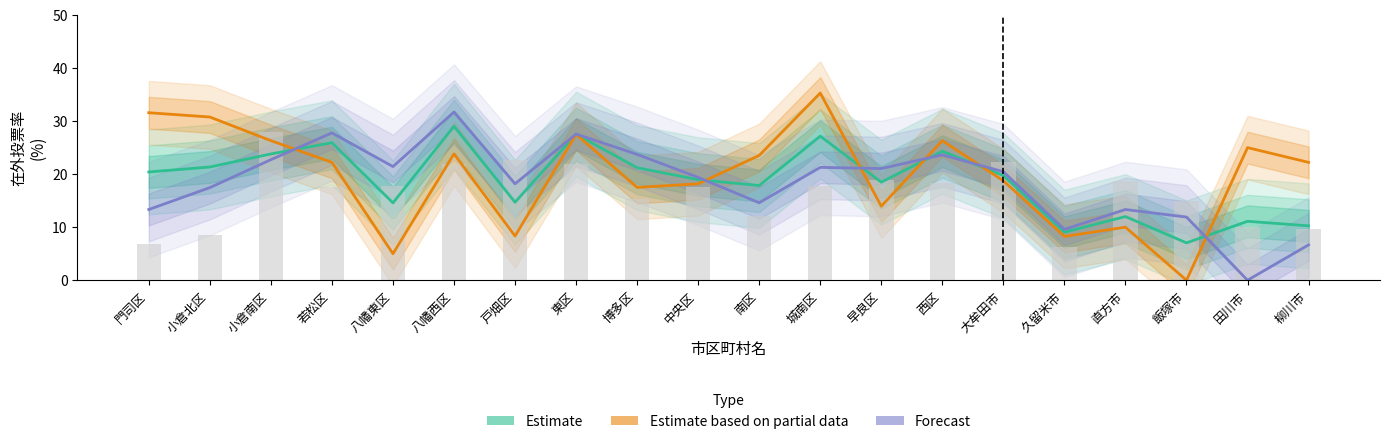

How many groups of bars are there?

20